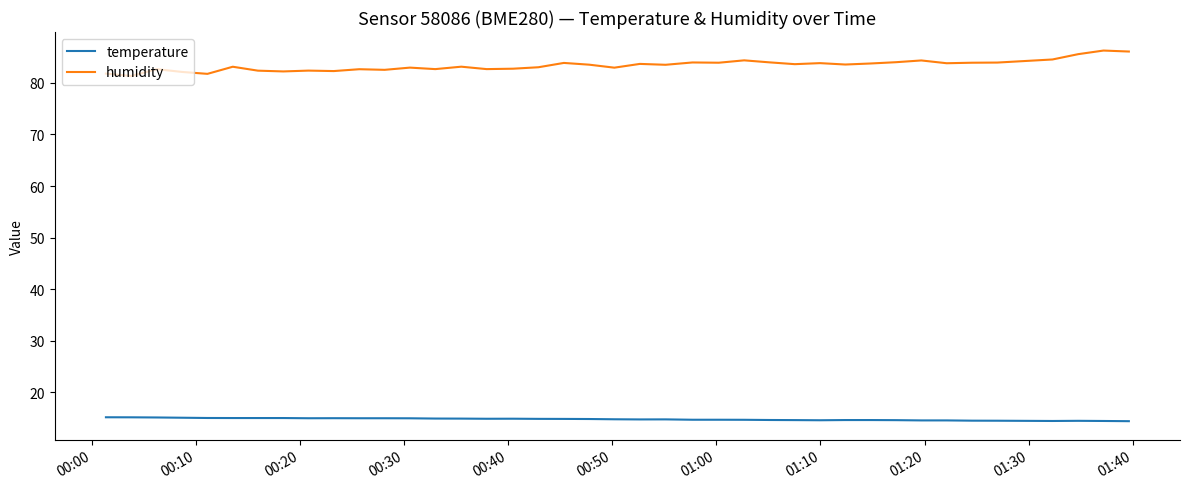

What is the difference between the maximum and minimum values in the temperature series?

0.8